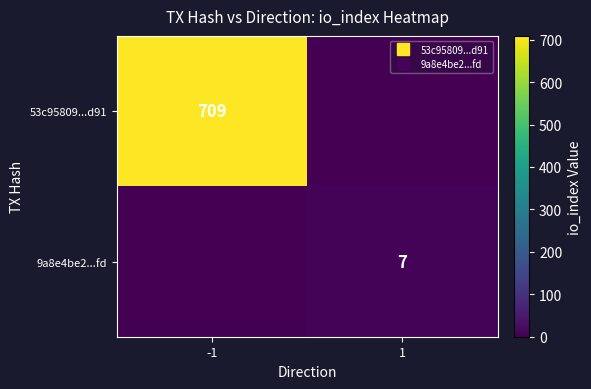

How many series are shown in this chart?

2